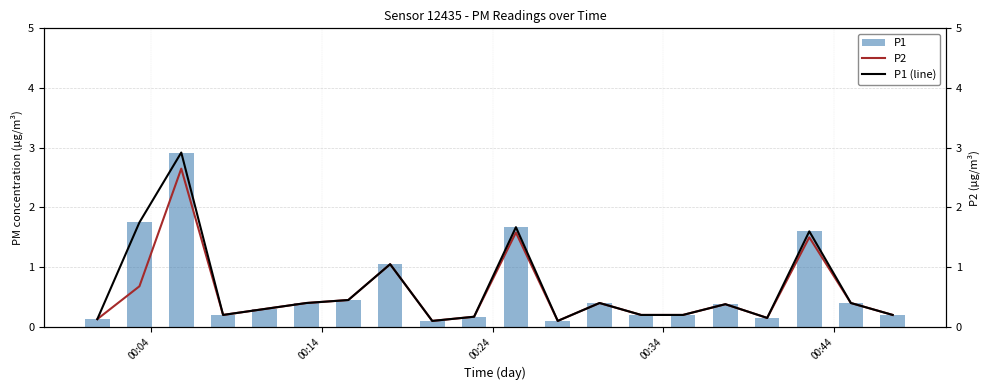

What is the average value of the P1 series?

0.6